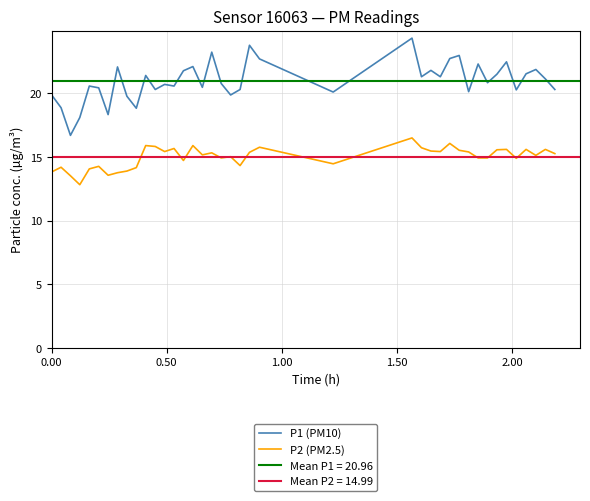

Which series has the largest total across all categories?

P1 (PM10)